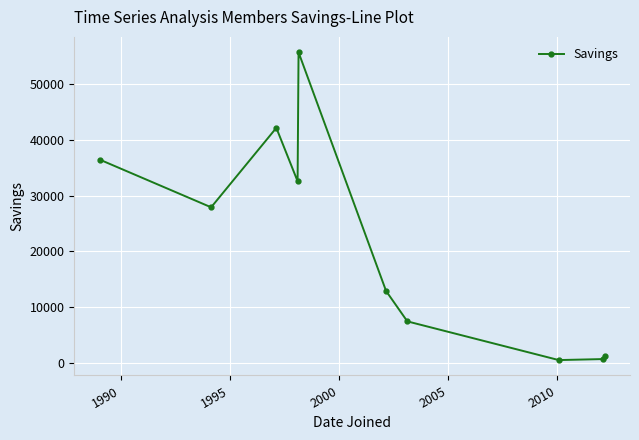

What is the difference between the maximum and minimum values?

55155.4